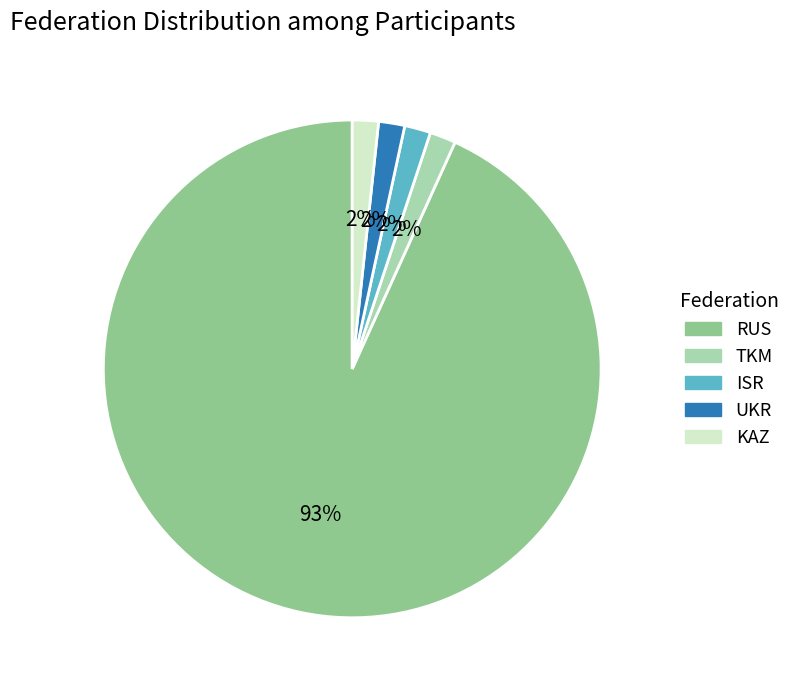

Does any single category account for the majority?

Yes